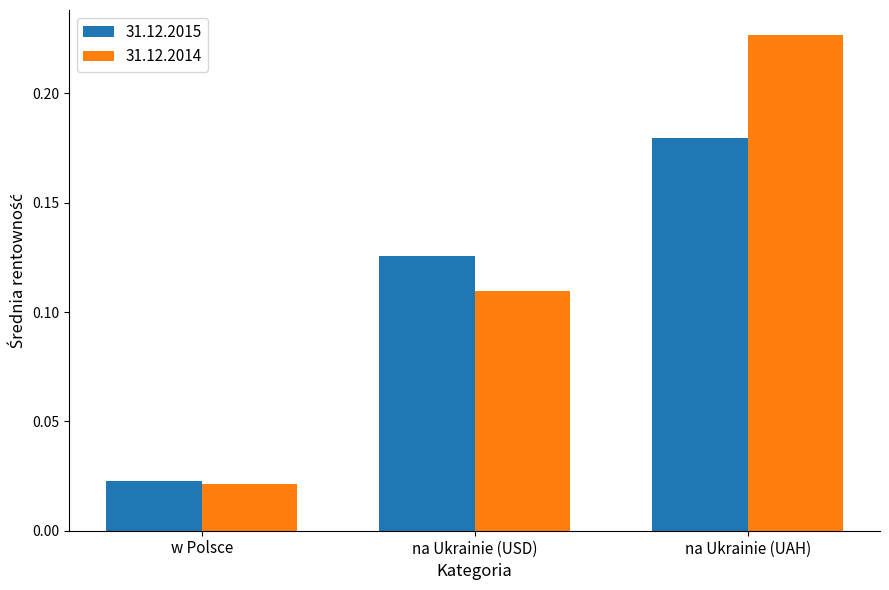

Are the bars horizontal?

No